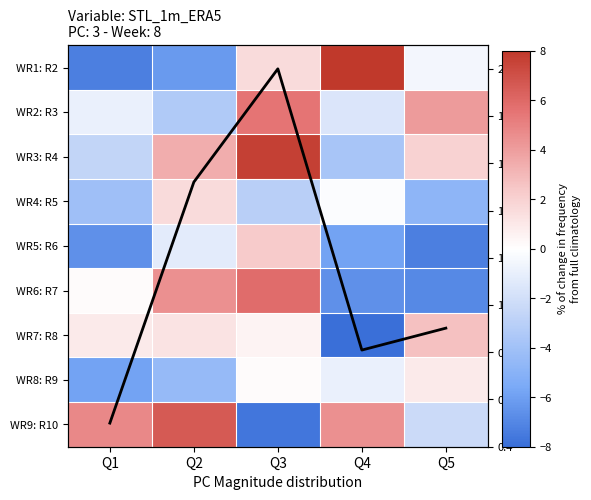

Between Q1 and Q3, which series saw the biggest shift?

WR9: R10